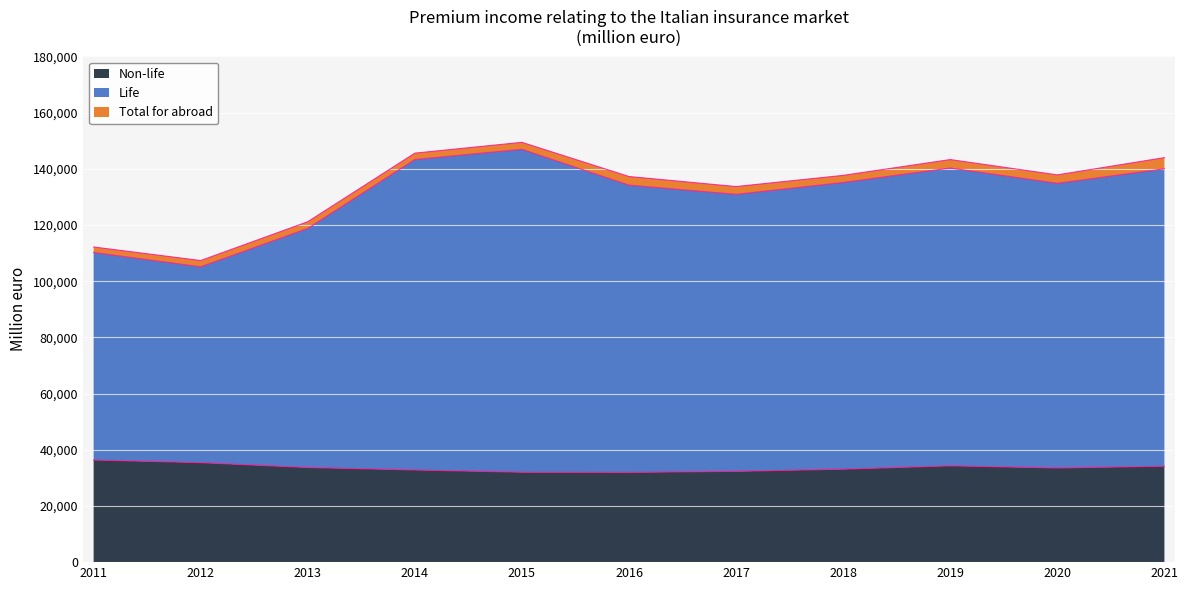

What is the highest value of the Non-life series?

36358